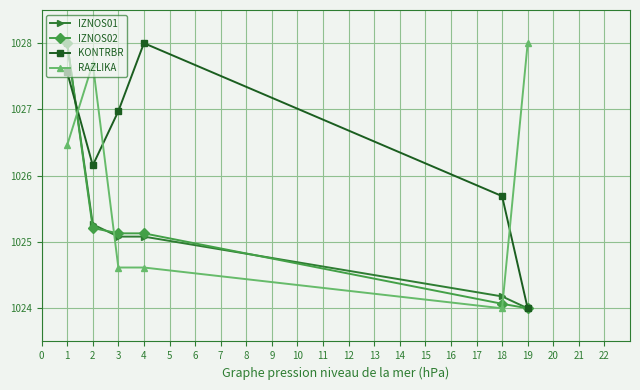

What is the value of the RAZLIKA point at the 1st from the left?

1026.5